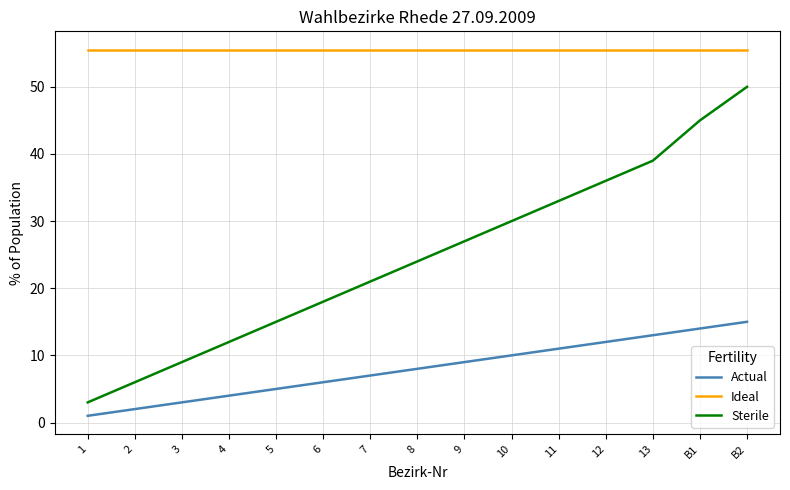

Reading left to right, what are all the values shown in this chart?

Actual: 1.0	2.0	3.0	4.0	5.0	6.0	7.0	8.0	9.0	10.0	11.0	12.0	13.0	14.0	15.0
Ideal: 55.5	55.5	55.5	55.5	55.5	55.5	55.5	55.5	55.5	55.5	55.5	55.5	55.5	55.5	55.5
Sterile: 3.0	6.0	9.0	12.0	15.0	18.0	21.0	24.0	27.0	30.0	33.0	36.0	39.0	45.0	50.0